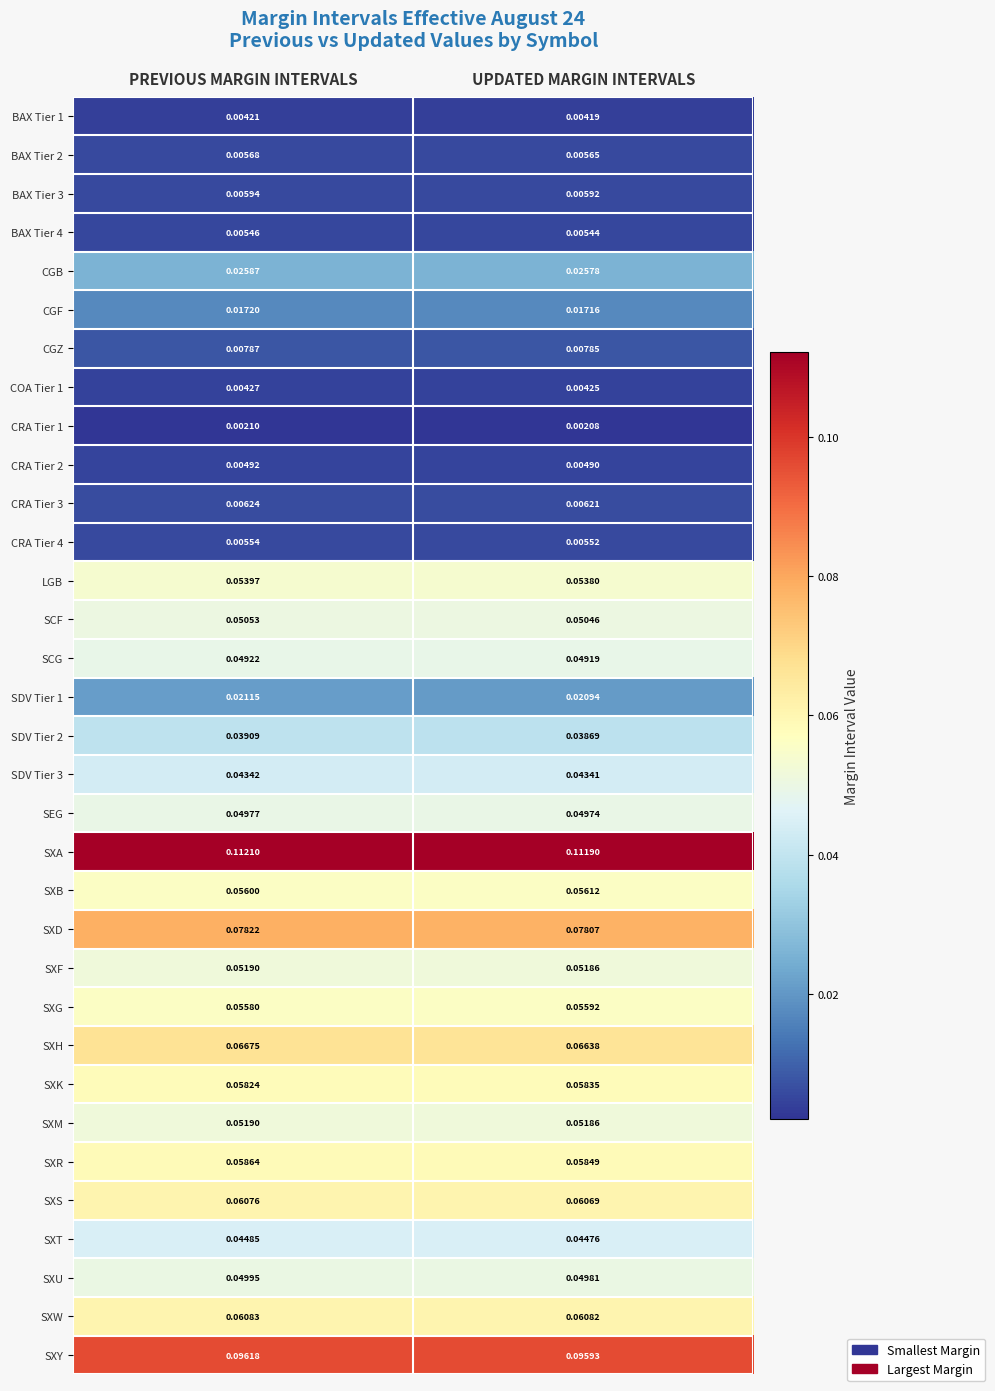

Which category has the lowest value in the CRA Tier 3 series?

UPDATED MARGIN INTERVALS